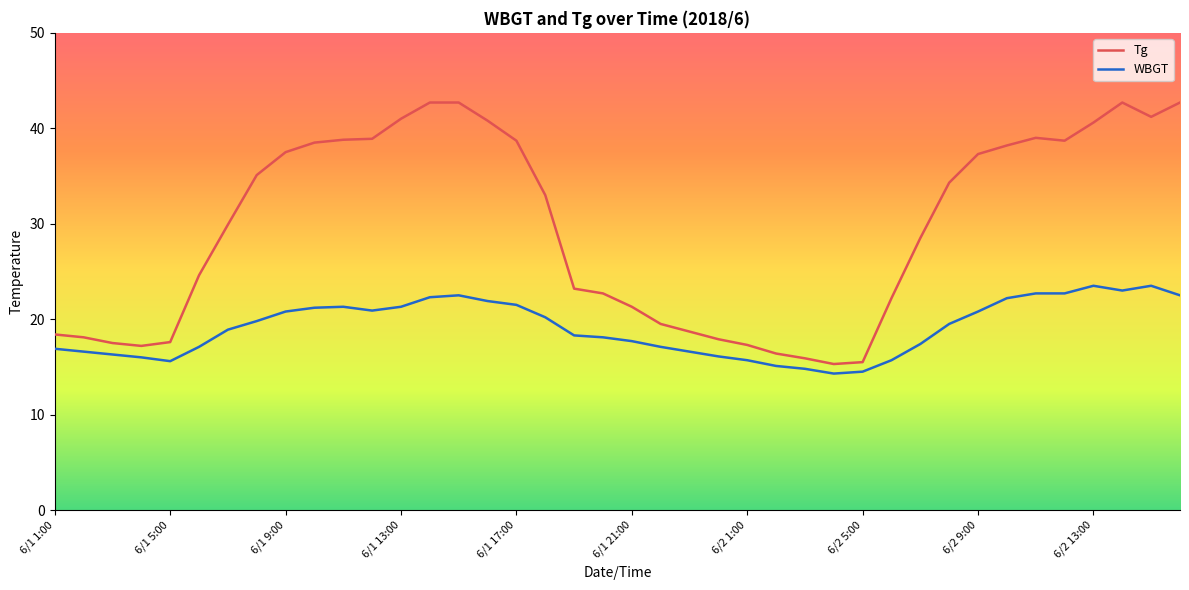

Count the number of data series in this chart.

2